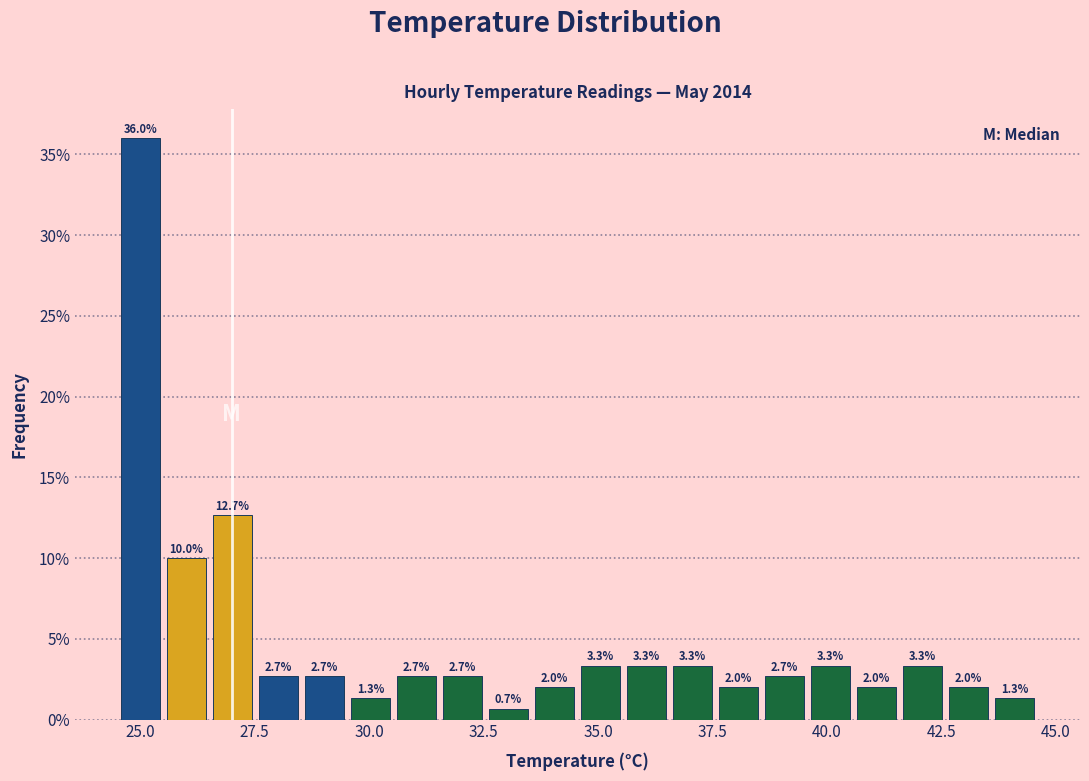

Read against the x-axis, roughly where is the centre of the tallest bar?

25.0